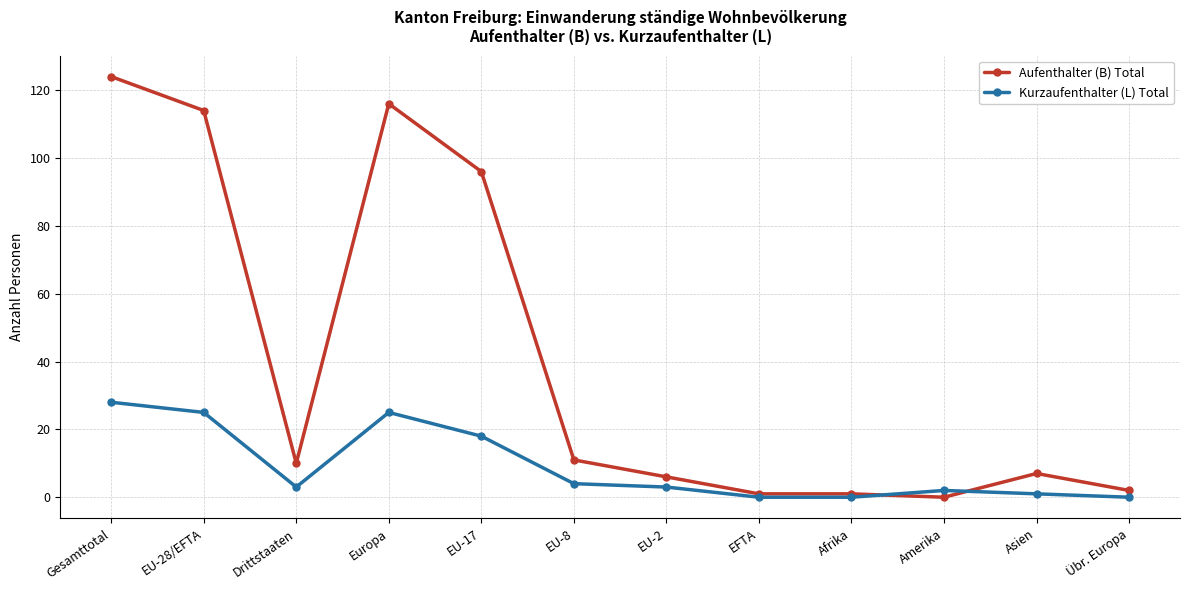

Reading right to left, extract all data points from this chart.

Aufenthalter (B) Total: 2	7	0	1	1	6	11	96	116	10	114	124
Kurzaufenthalter (L) Total: 0	1	2	0	0	3	4	18	25	3	25	28